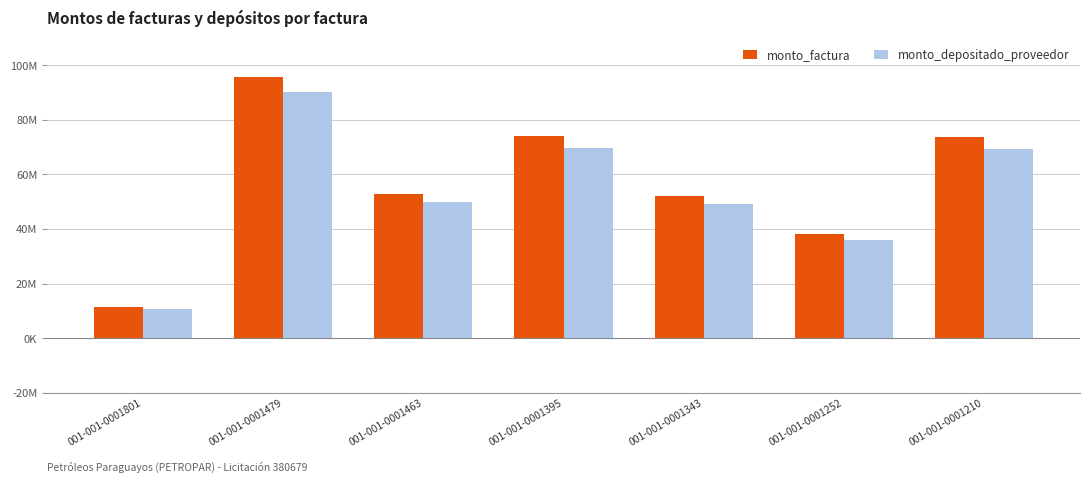

At which label is monto_factura closest to 53713500?

001-001-0001463